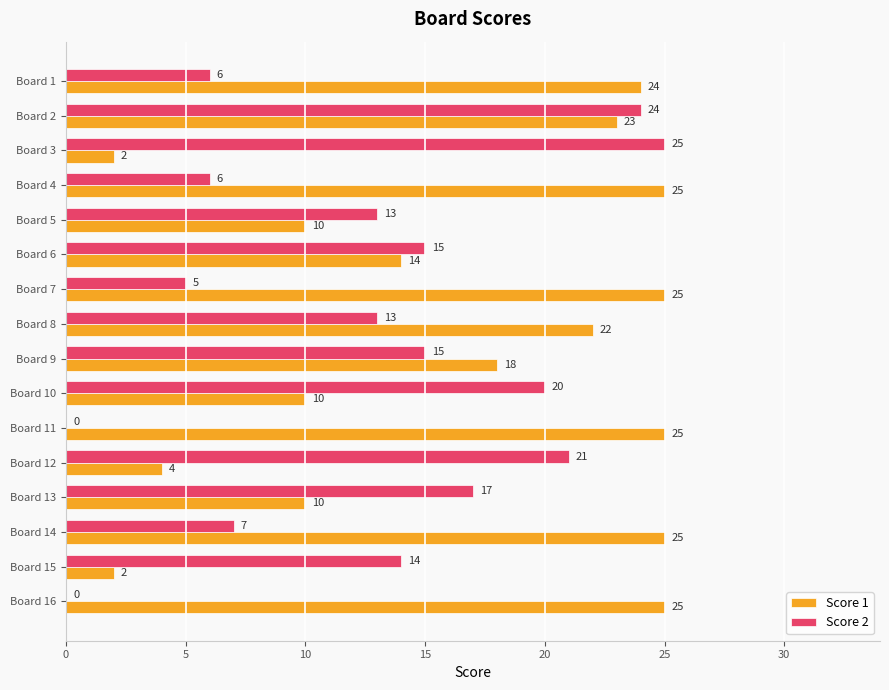

What is the sum of all Score 1 values?

264